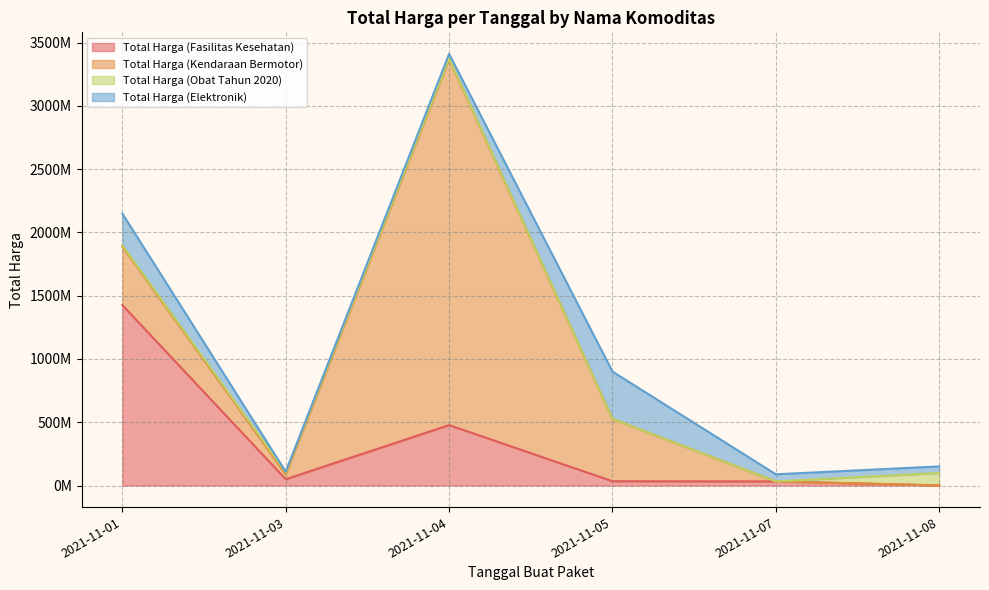

Which series has the largest range (max minus min)?

Total Harga (Kendaraan Bermotor)